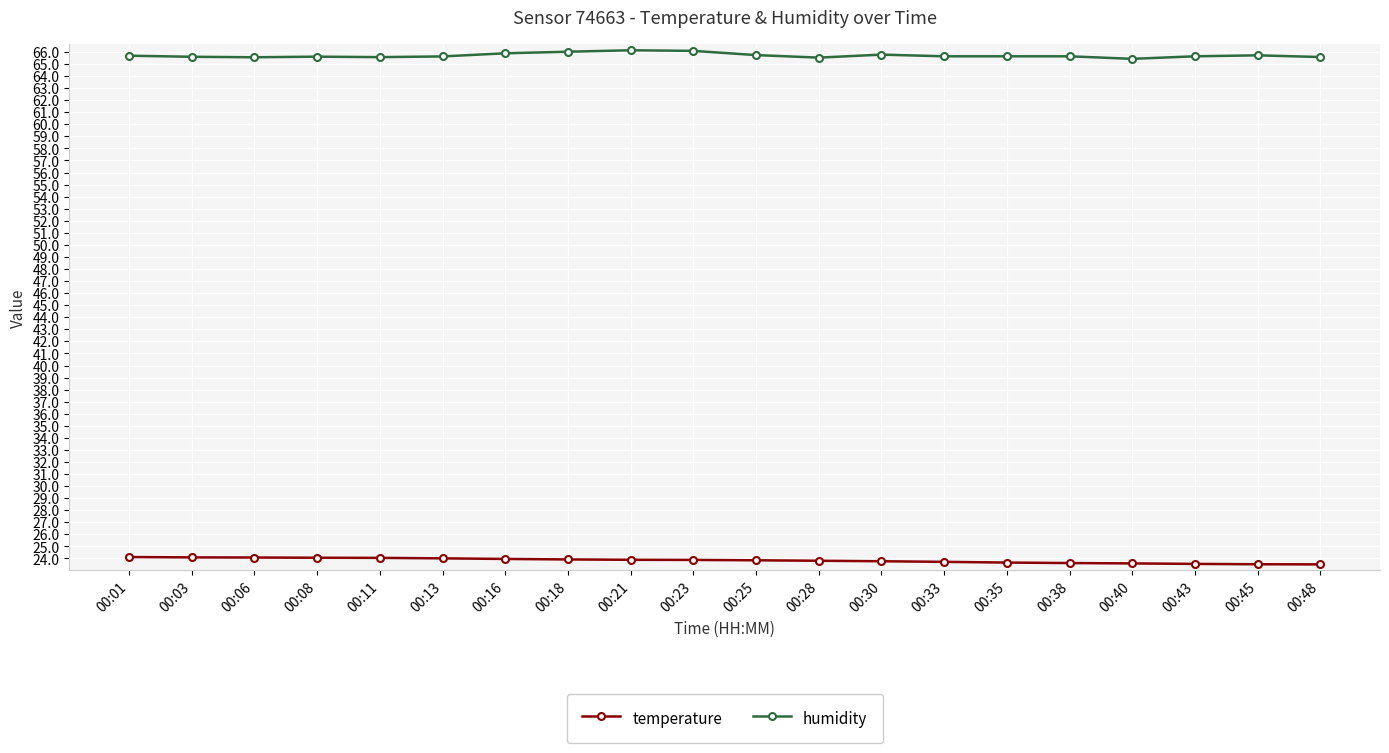

What is the smallest value displayed?

23.5